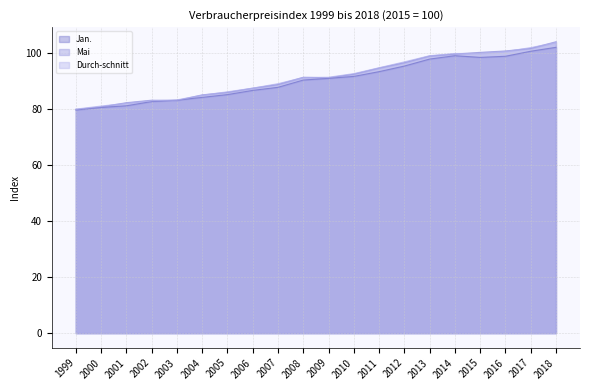

List the labels in order of Jan. value, largest first.

2018, 2017, 2014, 2016, 2015, 2013, 2012, 2011, 2010, 2009, 2008, 2007, 2006, 2005, 2004, 2003, 2002, 2001, 2000, 1999